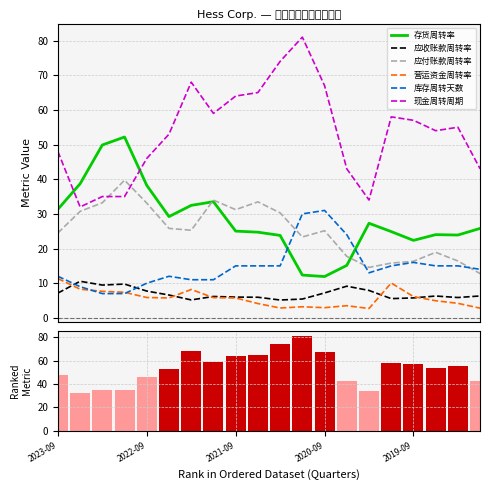

What is the label of the 2nd bar from the left?

2022-09